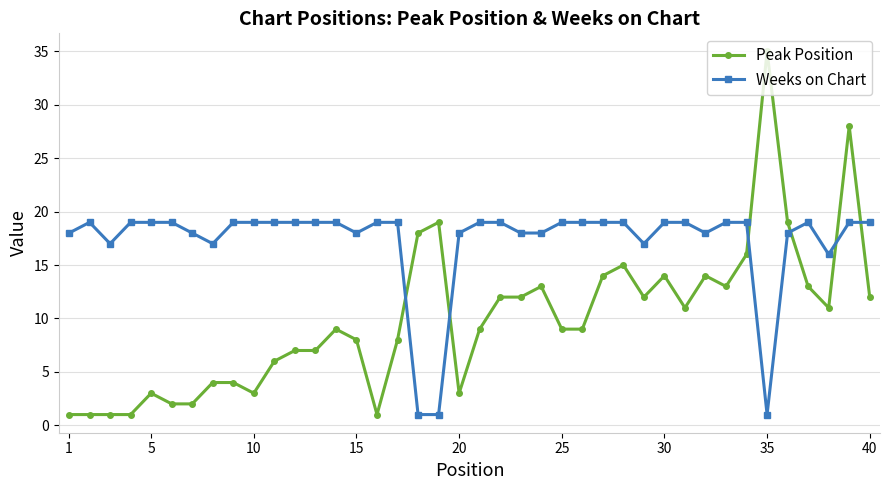

How many data points does each series have?

40